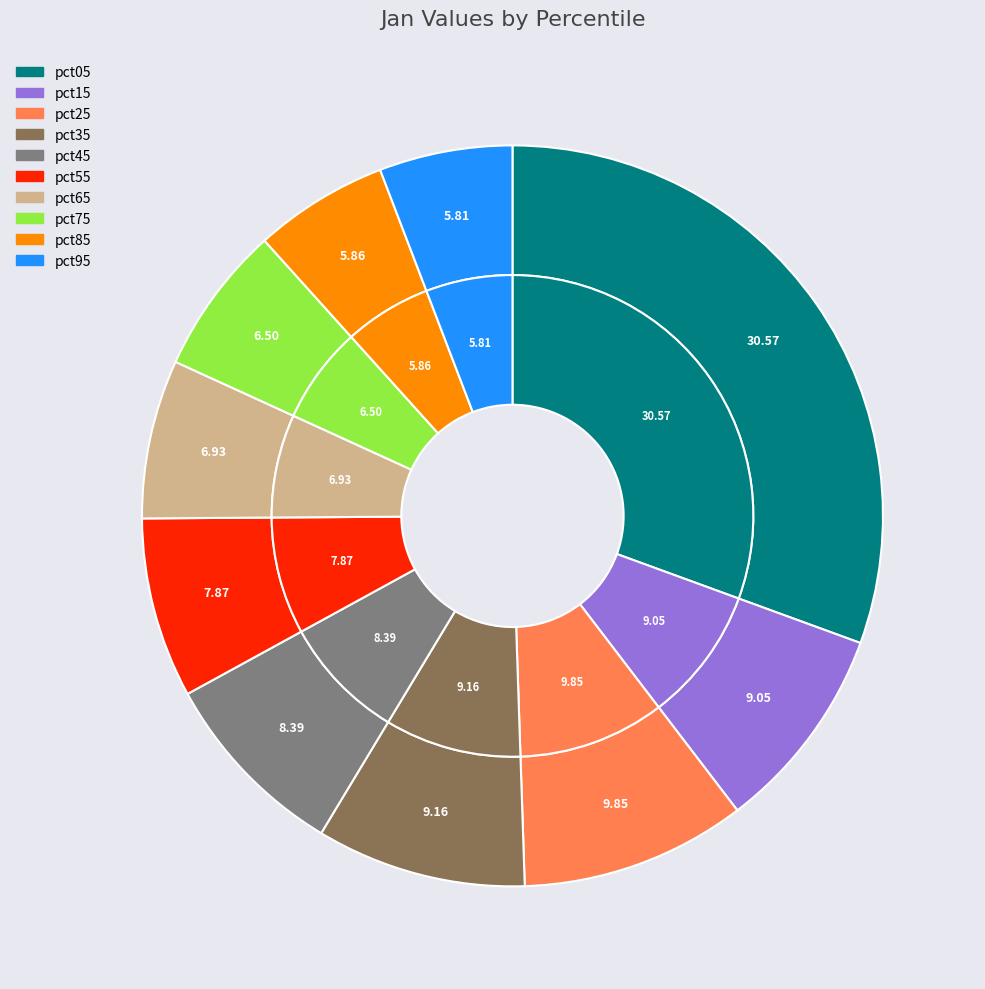

Approximately how many times larger is the value at pct75 compared to pct05?

0.2